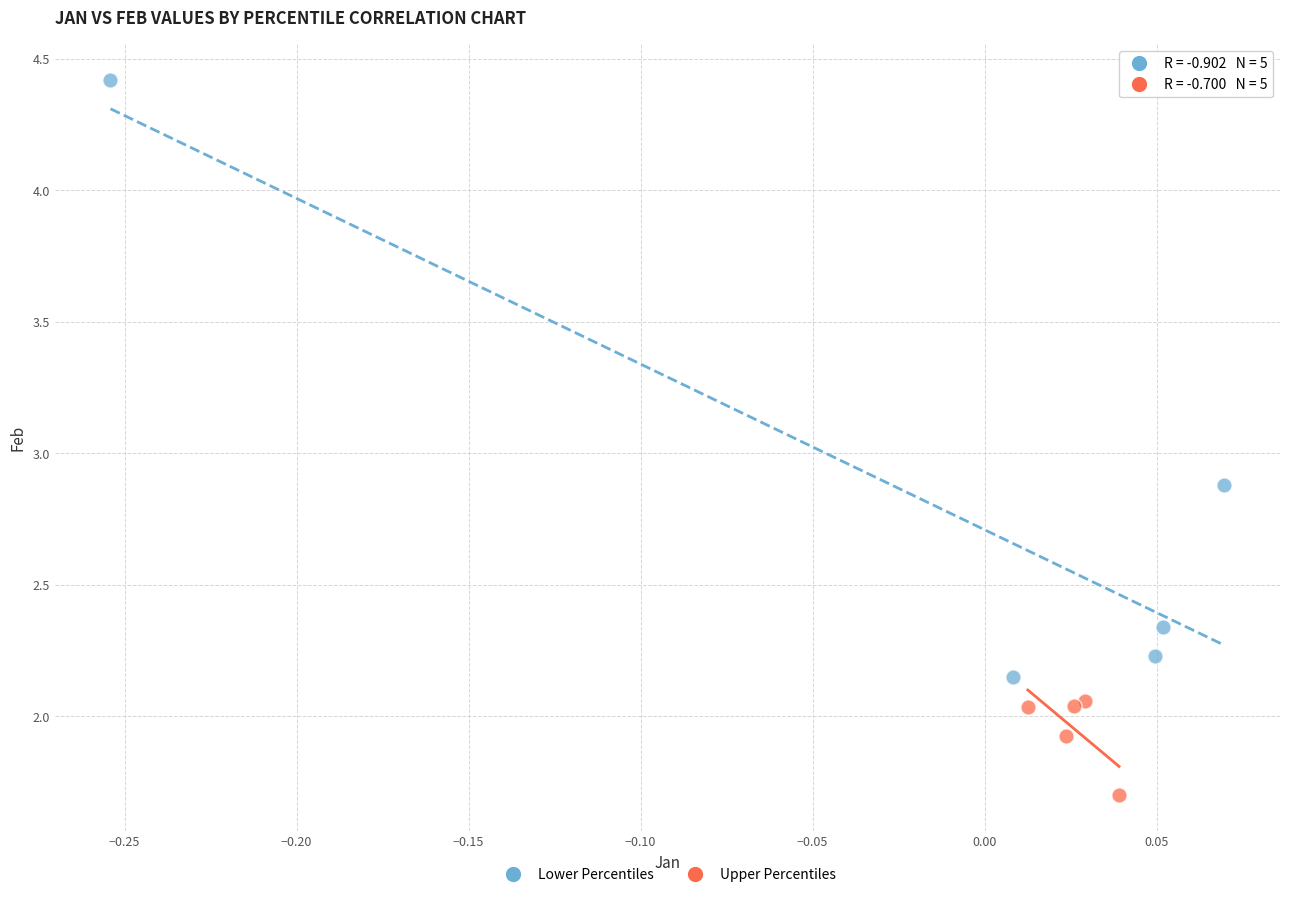

Which series has the widest spread of Y values?

Lower Percentiles